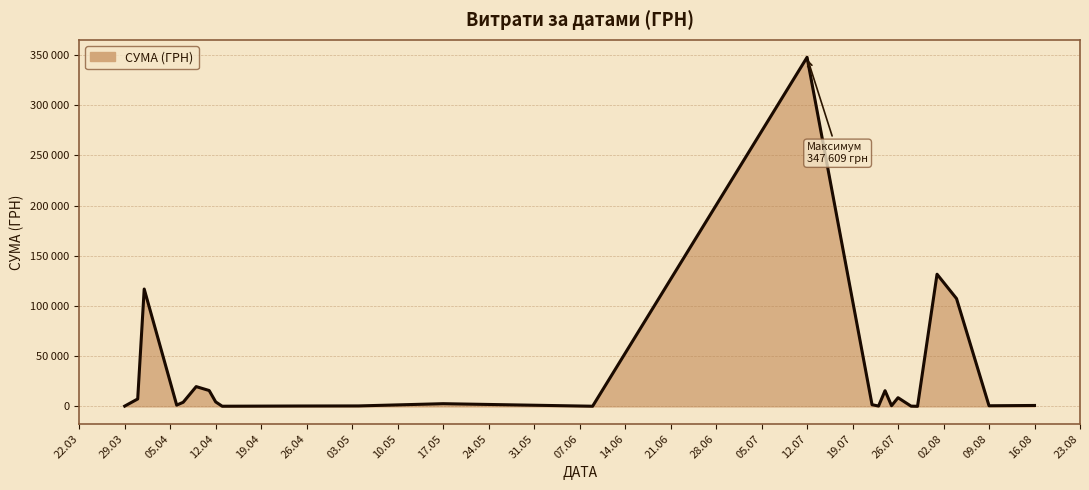

Is it true that the value at 09.06.2016 is 121.0?

False